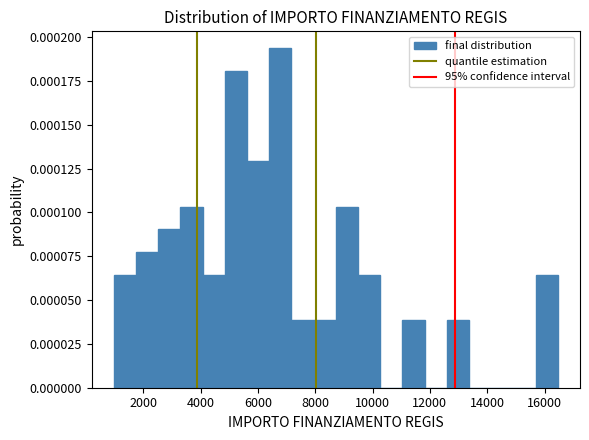

Read against the x-axis, roughly where is the centre of the tallest bar?

6800